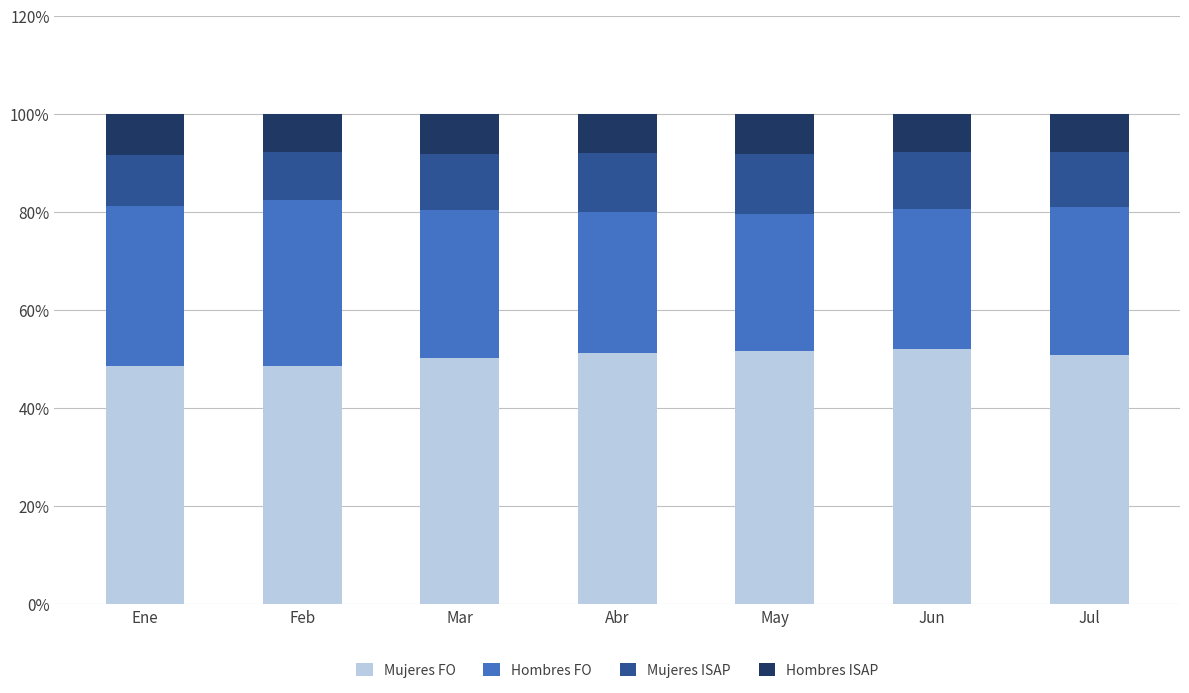

Count the number of data series in this chart.

4